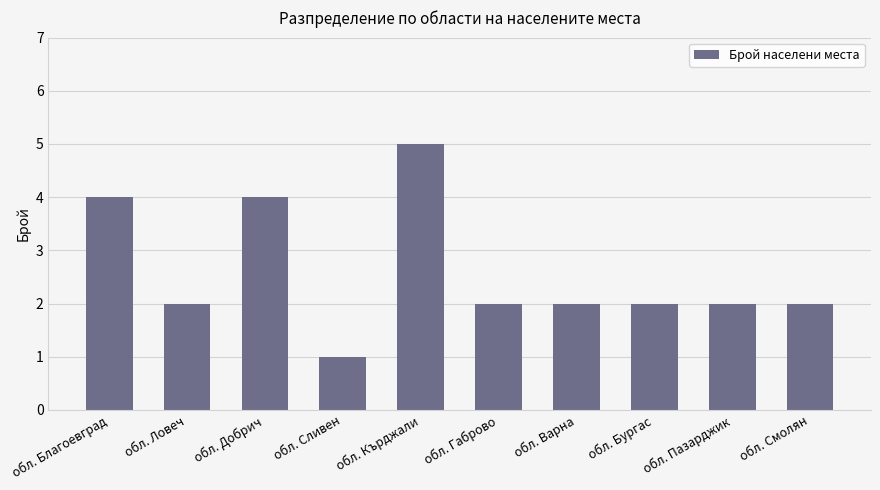

What is the label of the 8th bar from the right?

обл. Добрич